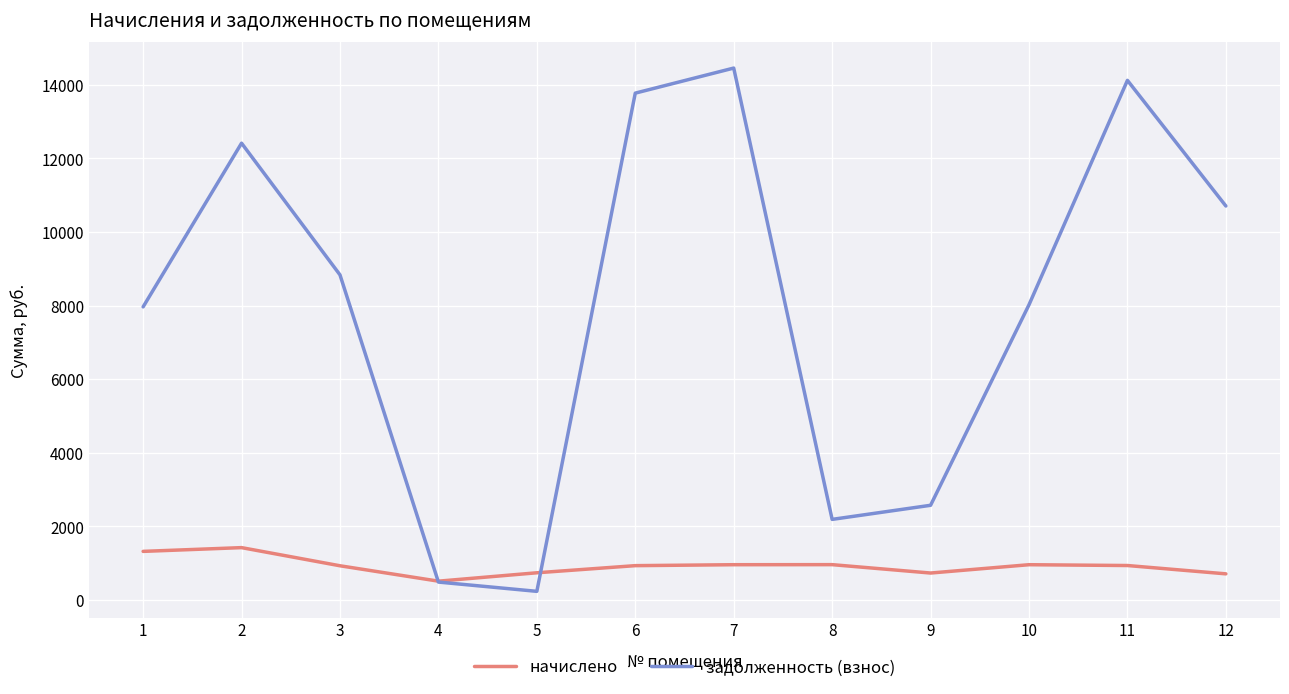

How many series are shown in this chart?

2